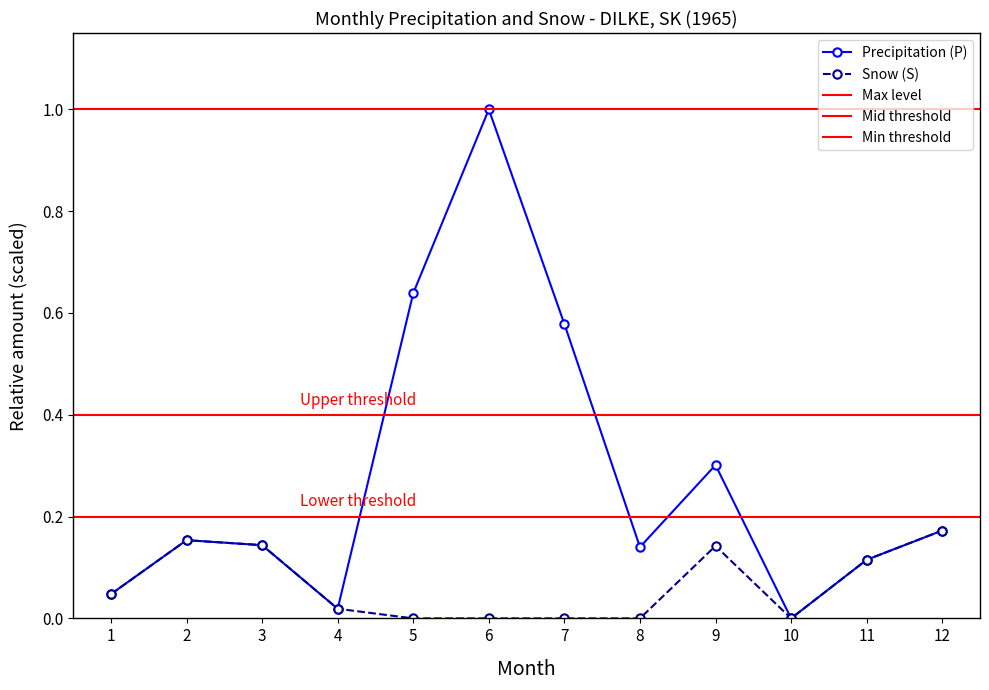

True or false: Snow (S) and Precipitation (P) intersect in this chart.

False